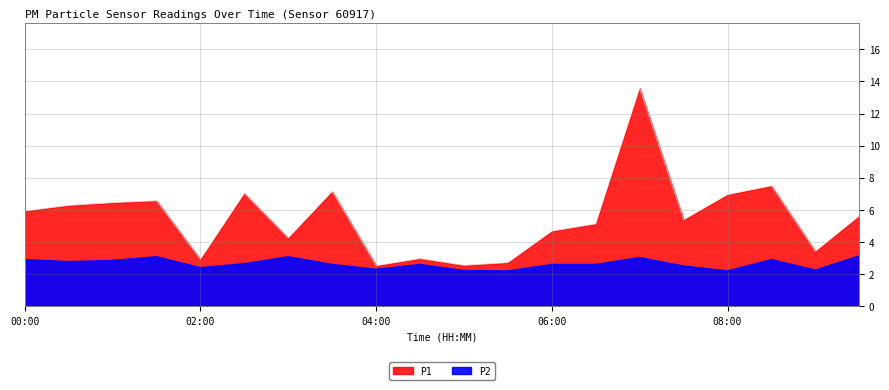

True or false: P2 and P1 cross at least once.

False